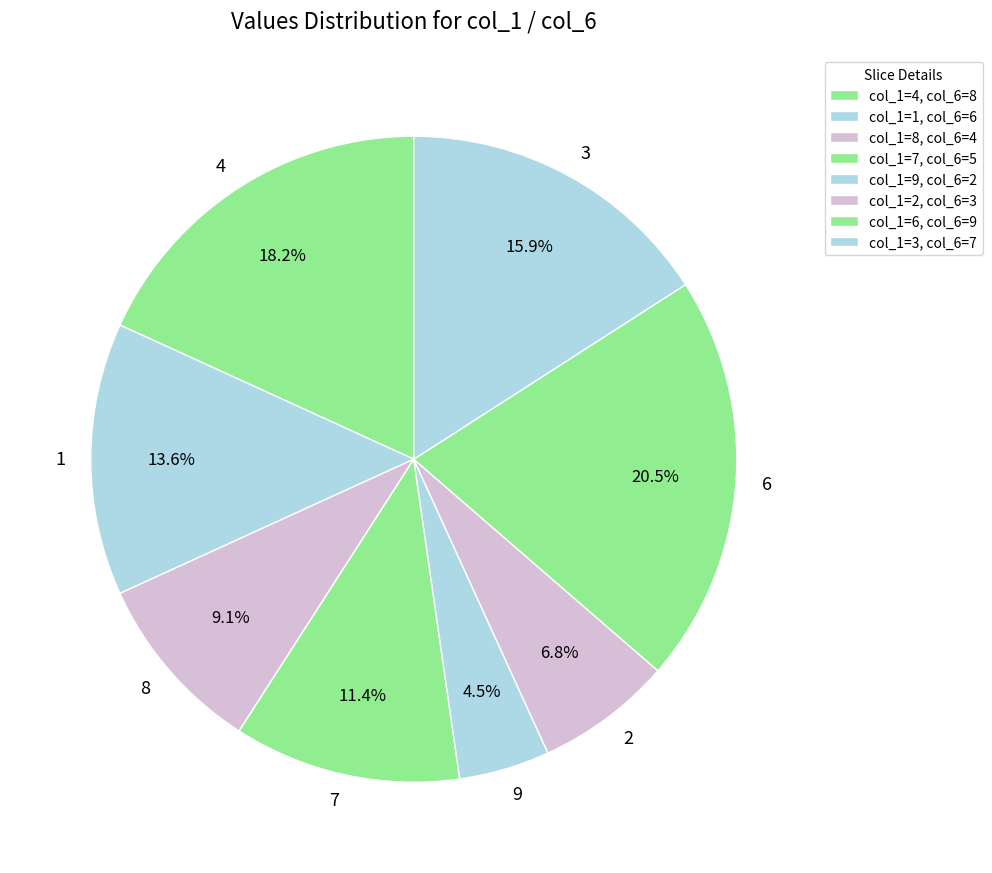

Does 3 account for over 50% of the chart?

No